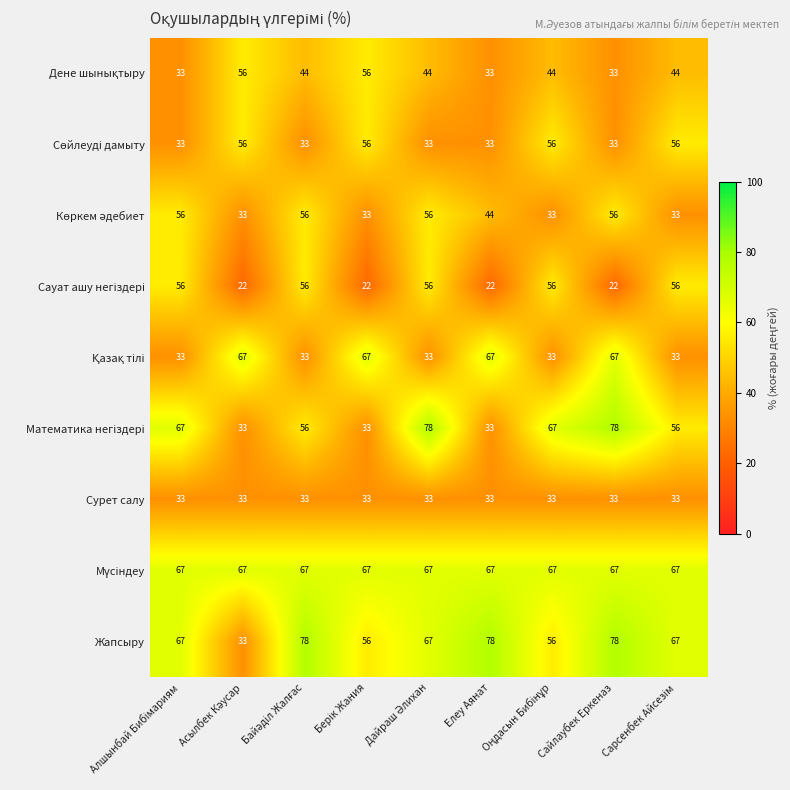

What is the maximum value shown in the chart?

78